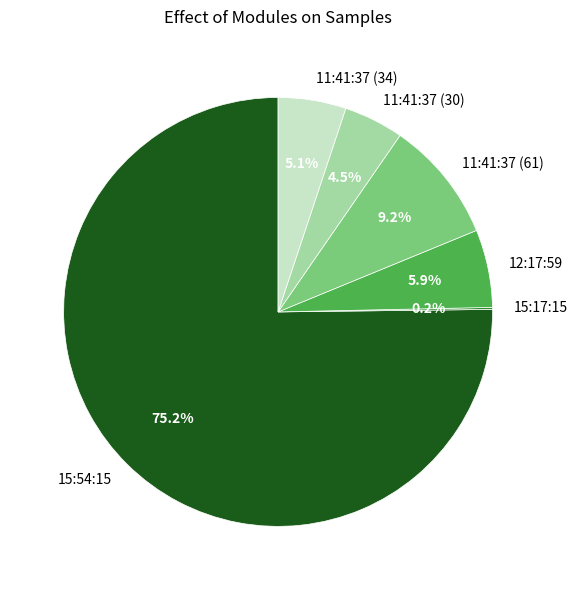

Which has a higher value, 11:41:37 (30) or 11:41:37 (34)?

11:41:37 (34)